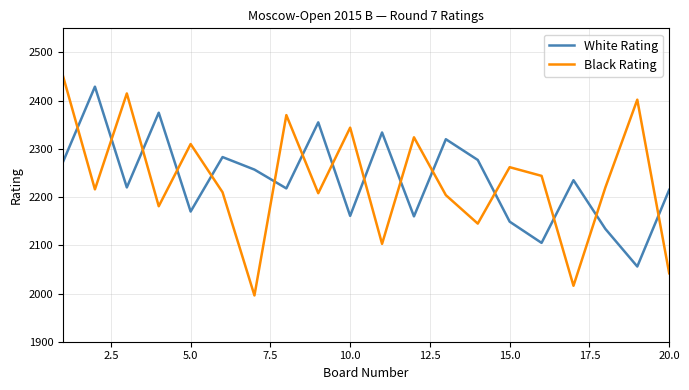

True or false: Black Rating and White Rating intersect in this chart.

True